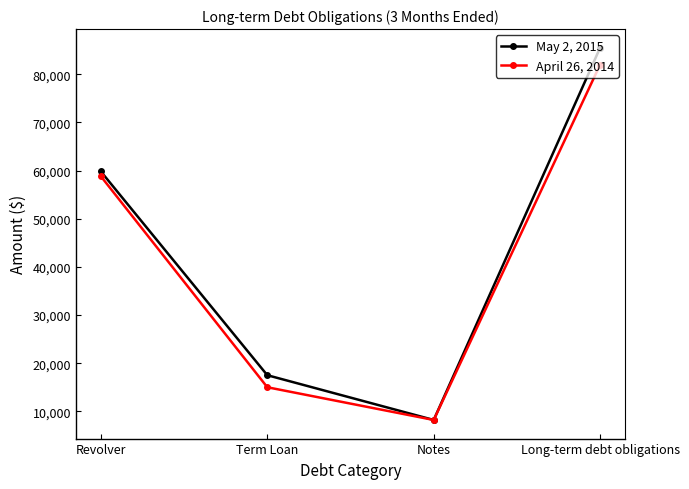

What is the total value across all series at Revolver?

118604